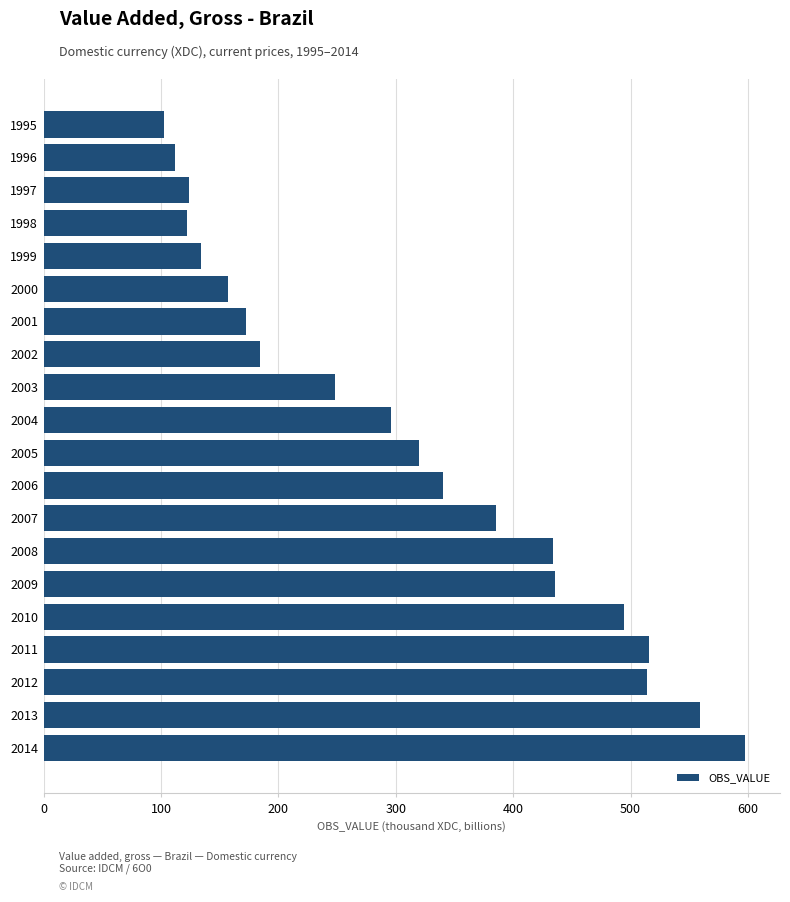

How many bars are there in total?

20